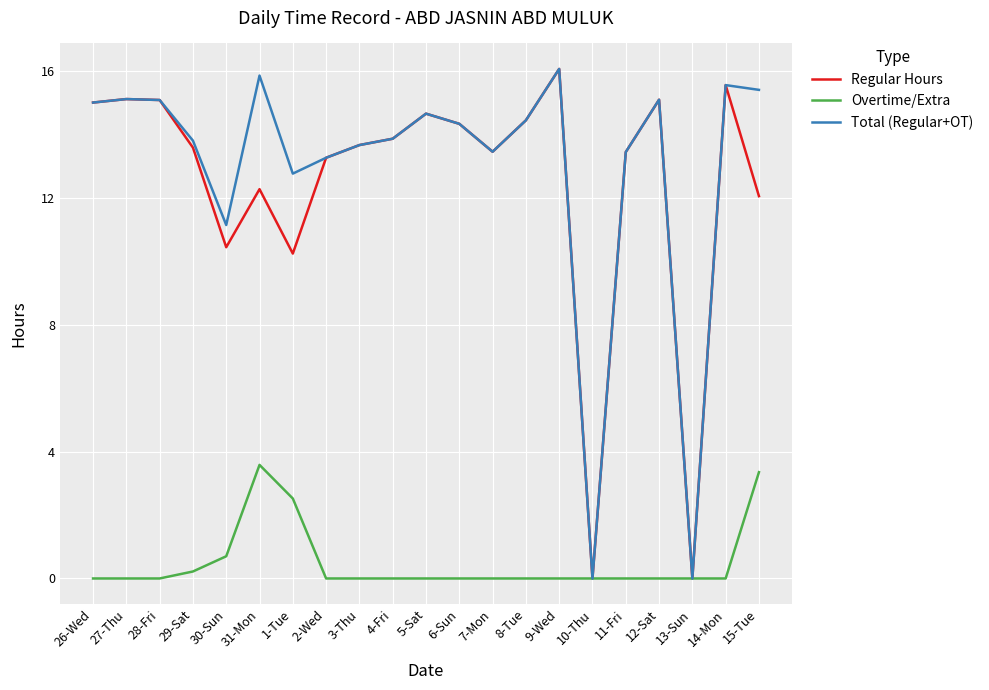

What is the sum of all Regular Hours values?

261.6